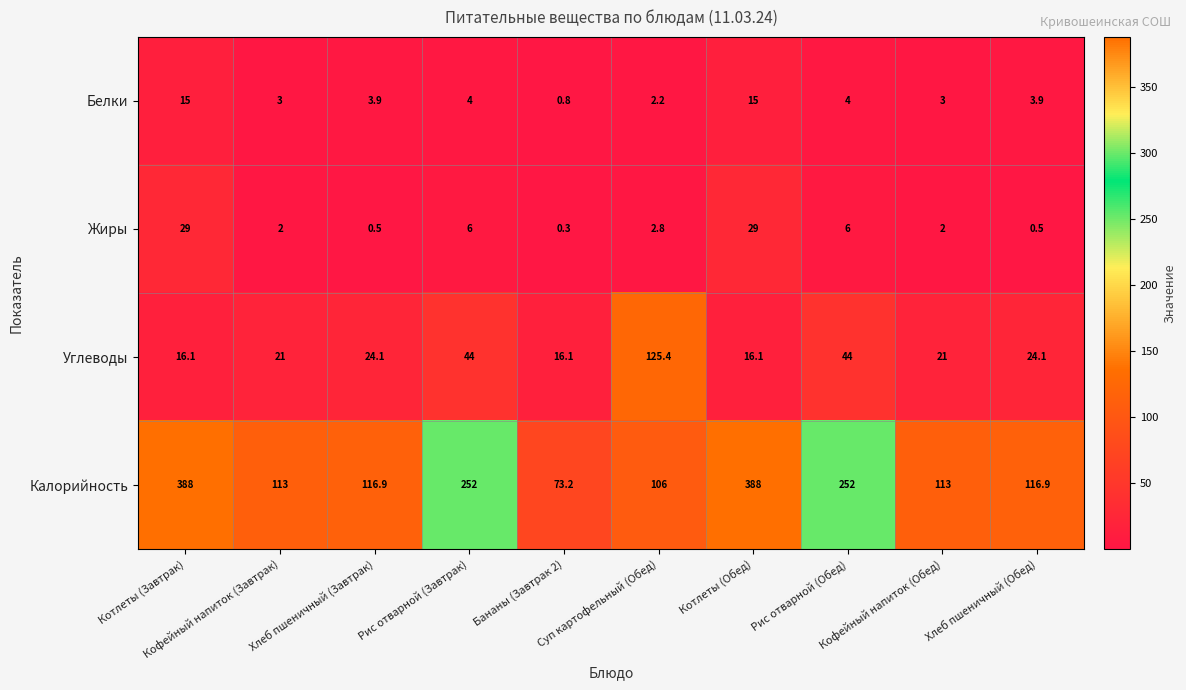

List the series in order of their peak value, lowest first.

Белки, Жиры, Углеводы, Калорийность